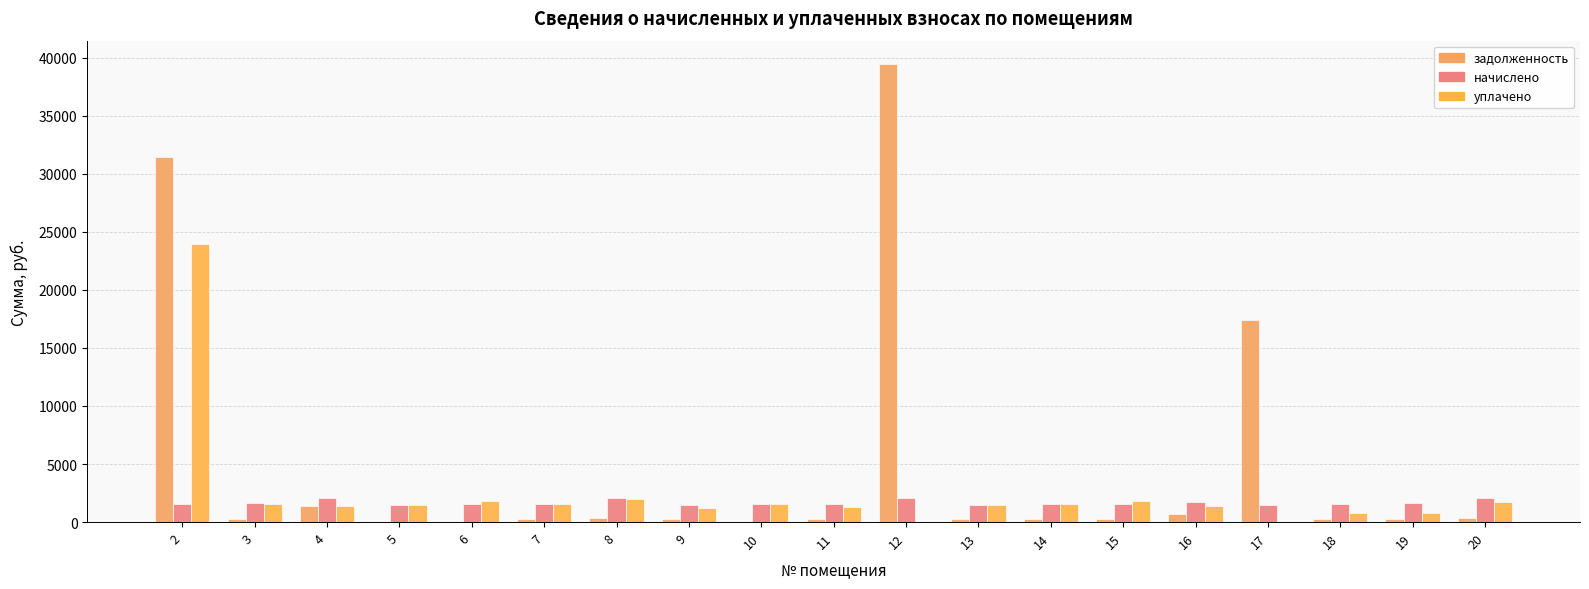

How many data points in уплачено are above 1481?

10